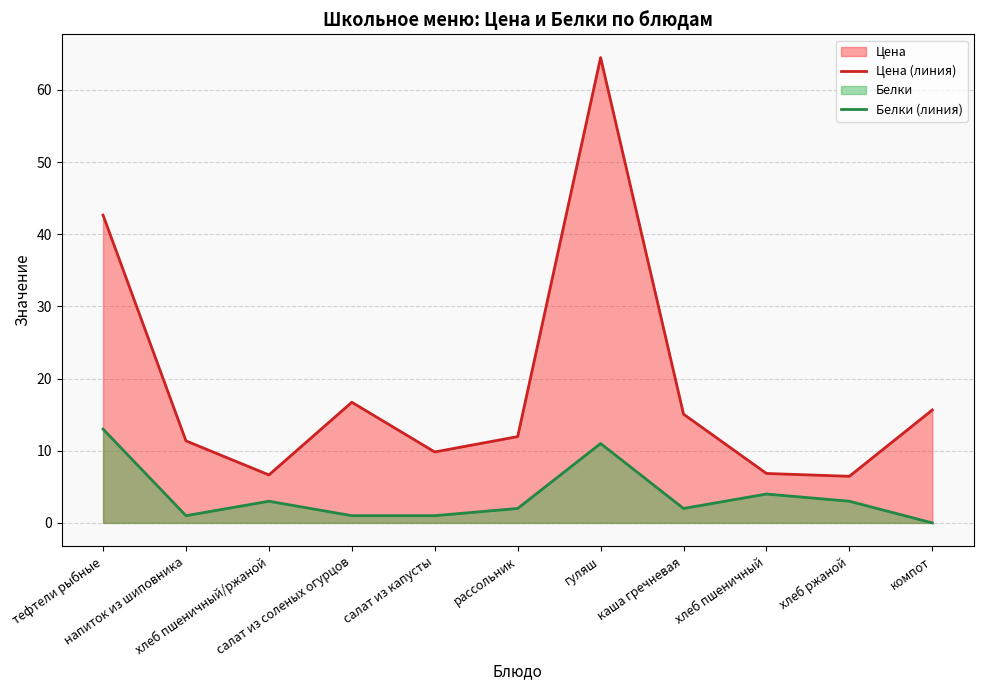

Does the chart display data point markers on the line(s)?

No